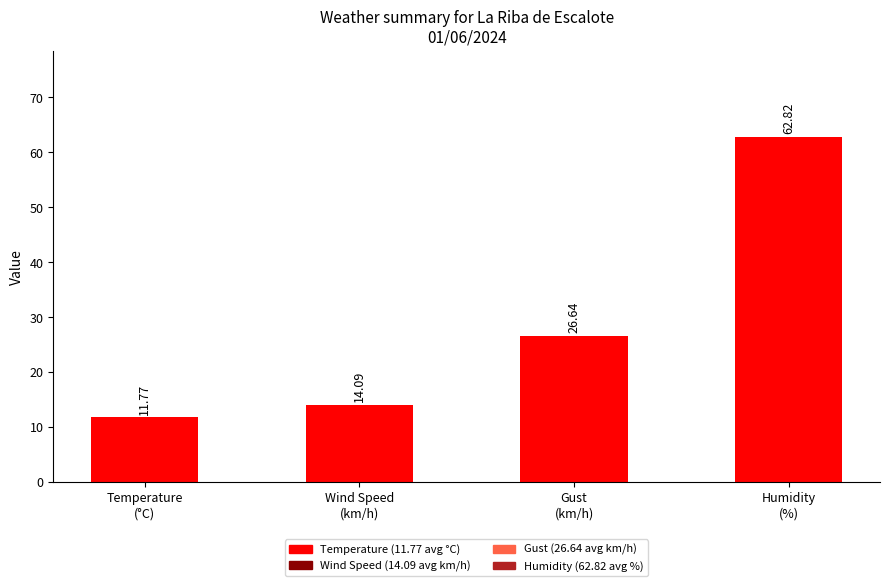

What is the change in value from Gust
(km/h) to Humidity
(%)?

+36.2